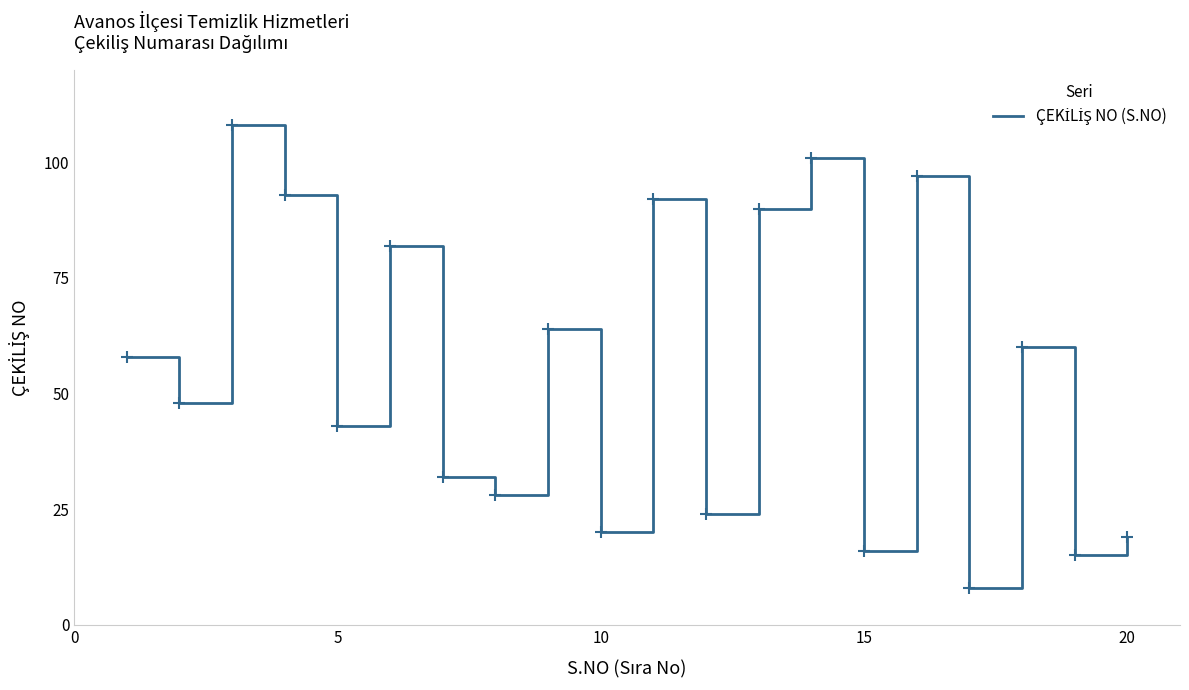

What is the difference between the maximum and minimum values?

100